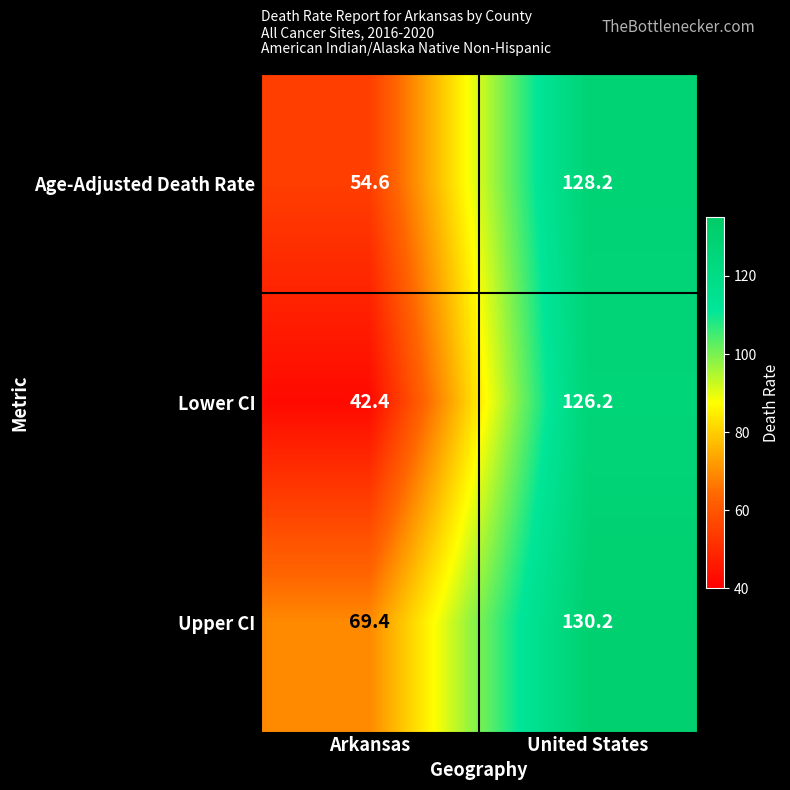

What is the highest value of the Upper CI series?

130.2